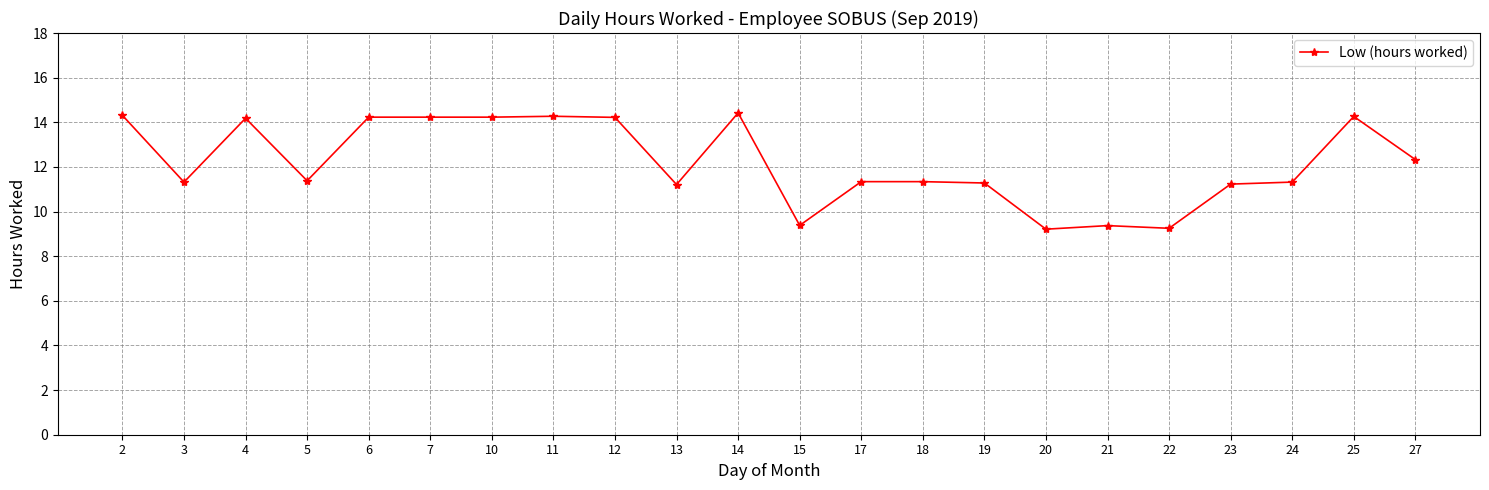

Is this an area chart (filled region under the line)?

No